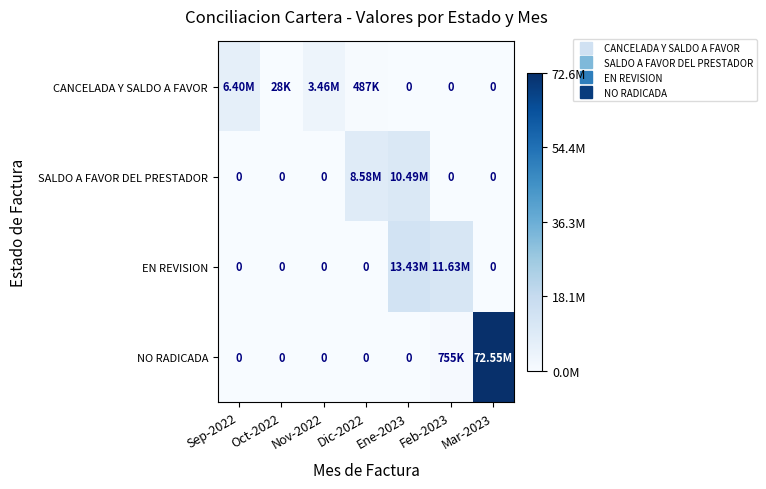

The value of SALDO A FAVOR DEL PRESTADOR at Nov-2022 is 0.0. True or false?

True